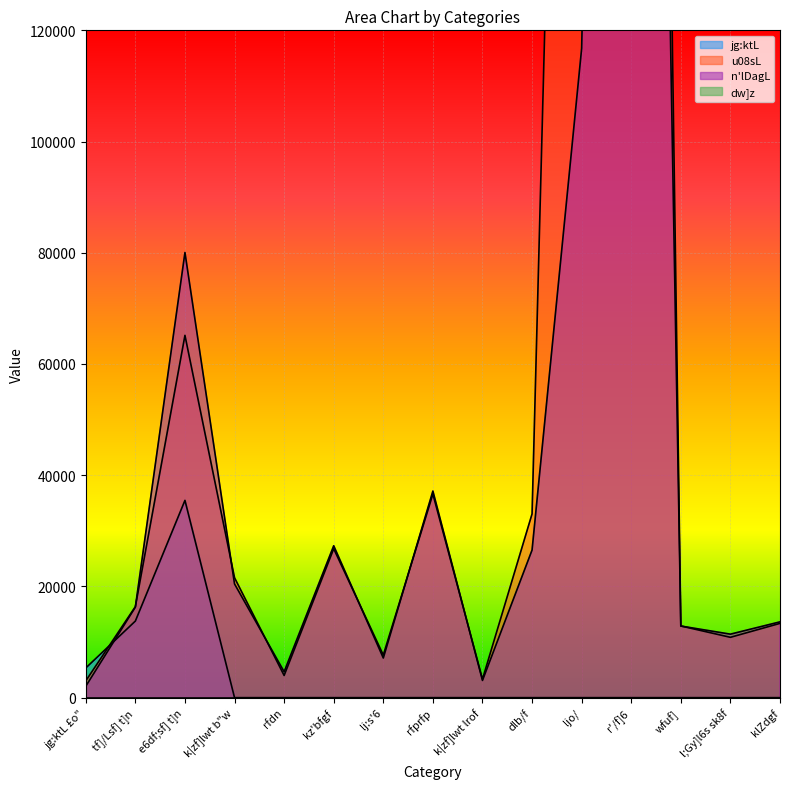

At which category is the sum across all series the highest?

r'/f]6